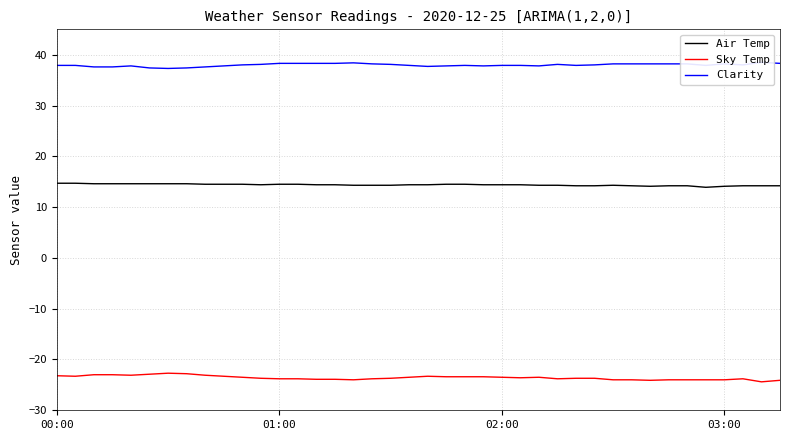

True or false: Sky Temp and Clarity cross at least once.

False